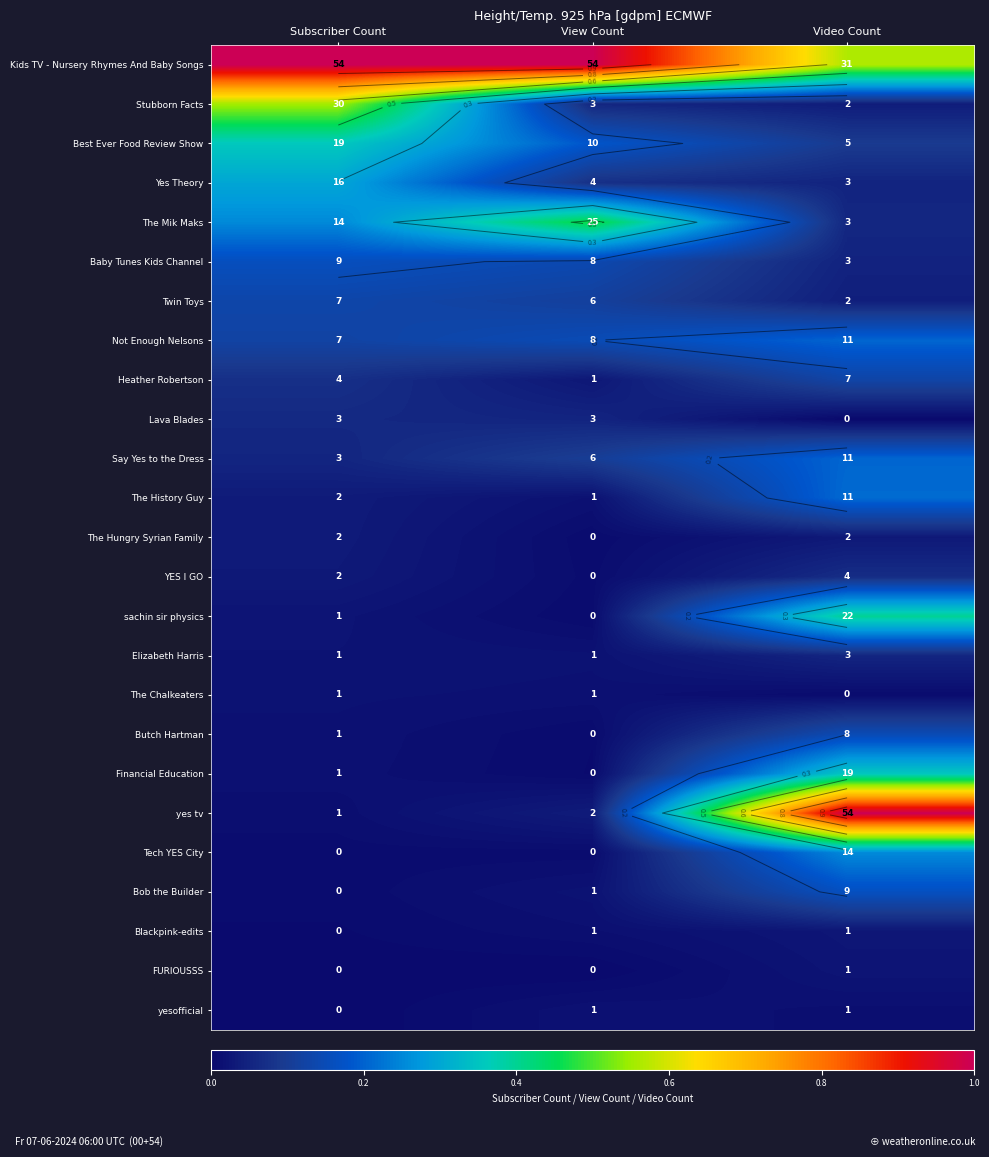

Which category has the highest value across all series?

Subscriber Count